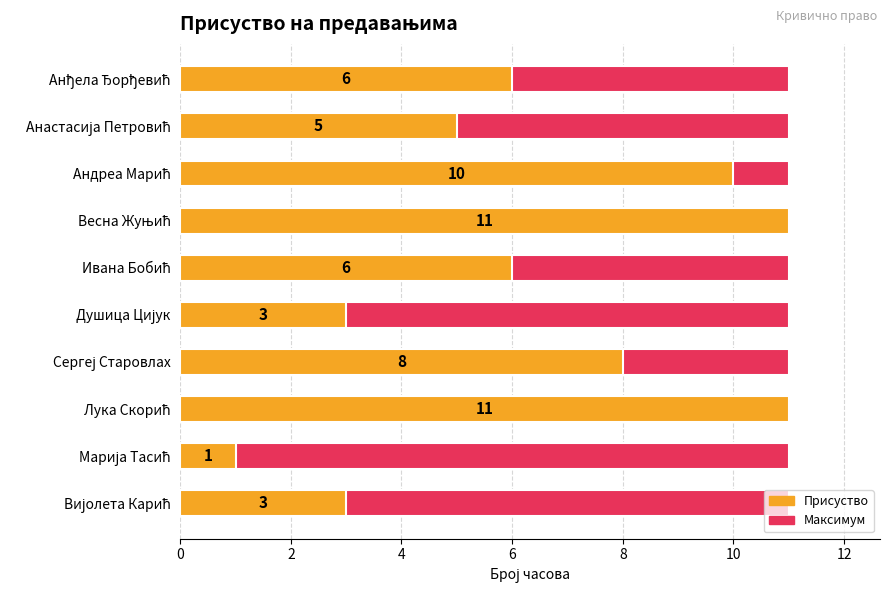

What is the minimum value for Присуство?

1.0